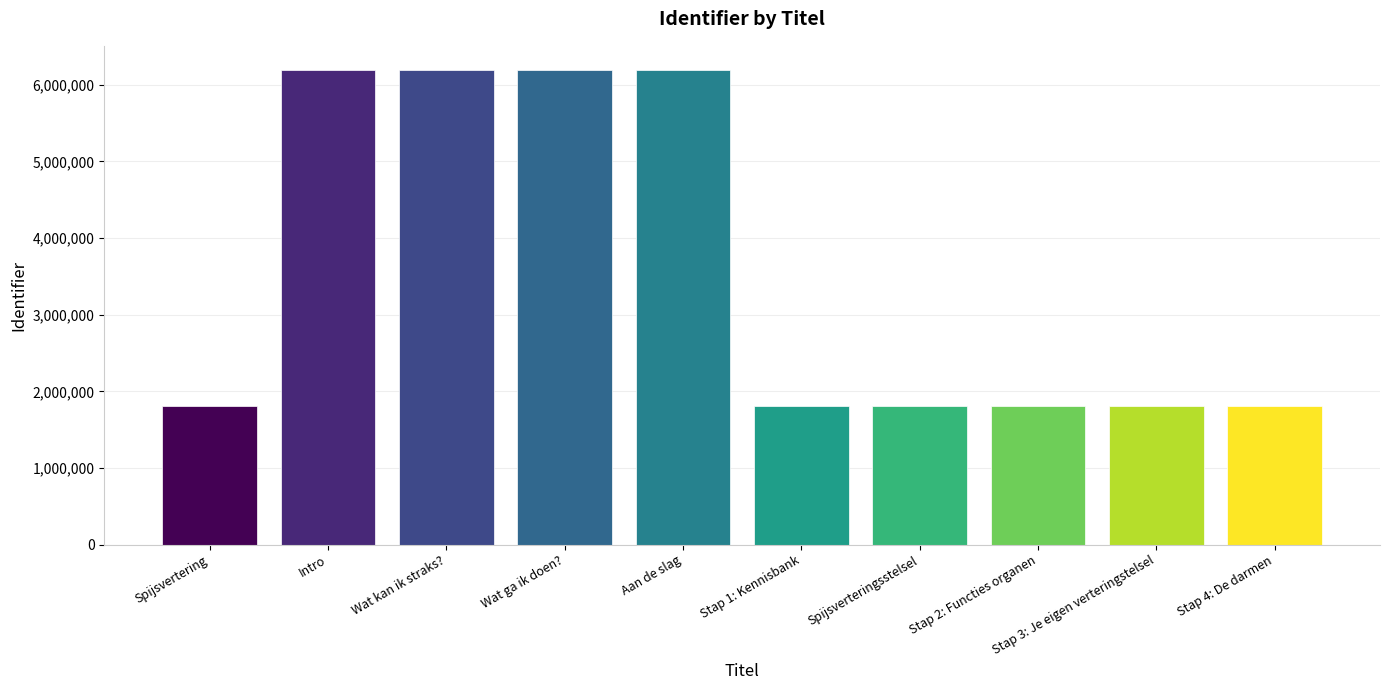

What is the value of the 10th bar from the left?

1802790